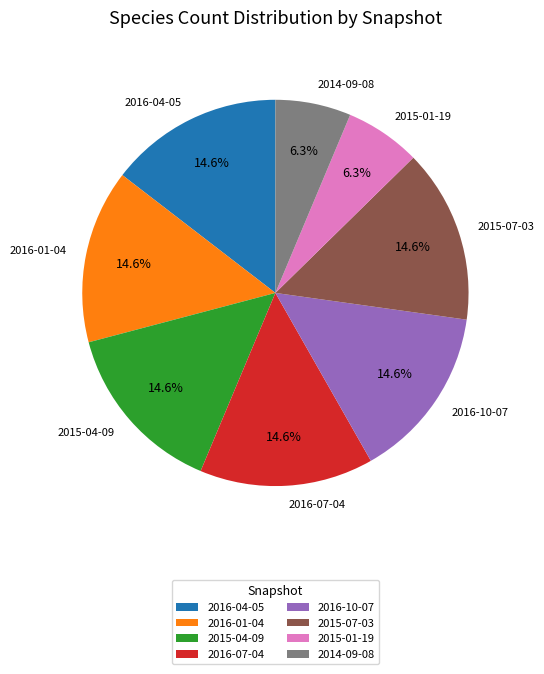

What is the total percentage of 2015-01-19 and 2016-01-04?

20.9%